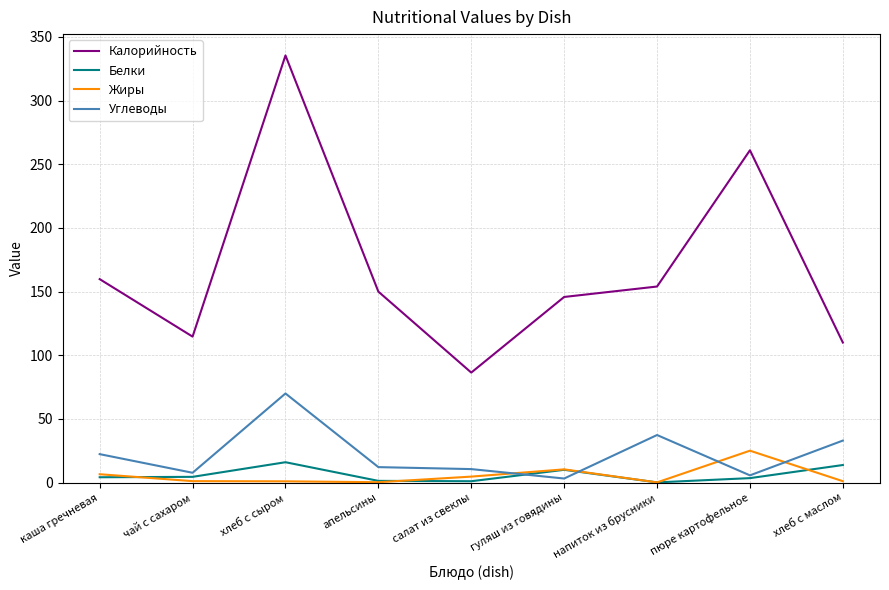

Which category has the highest value across all series?

хлеб с сыром